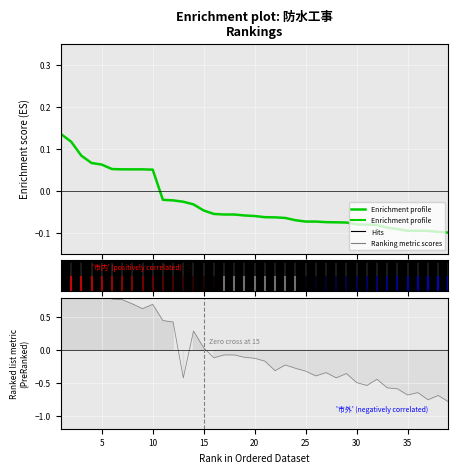

How many values in Enrichment profile are above zero?

10